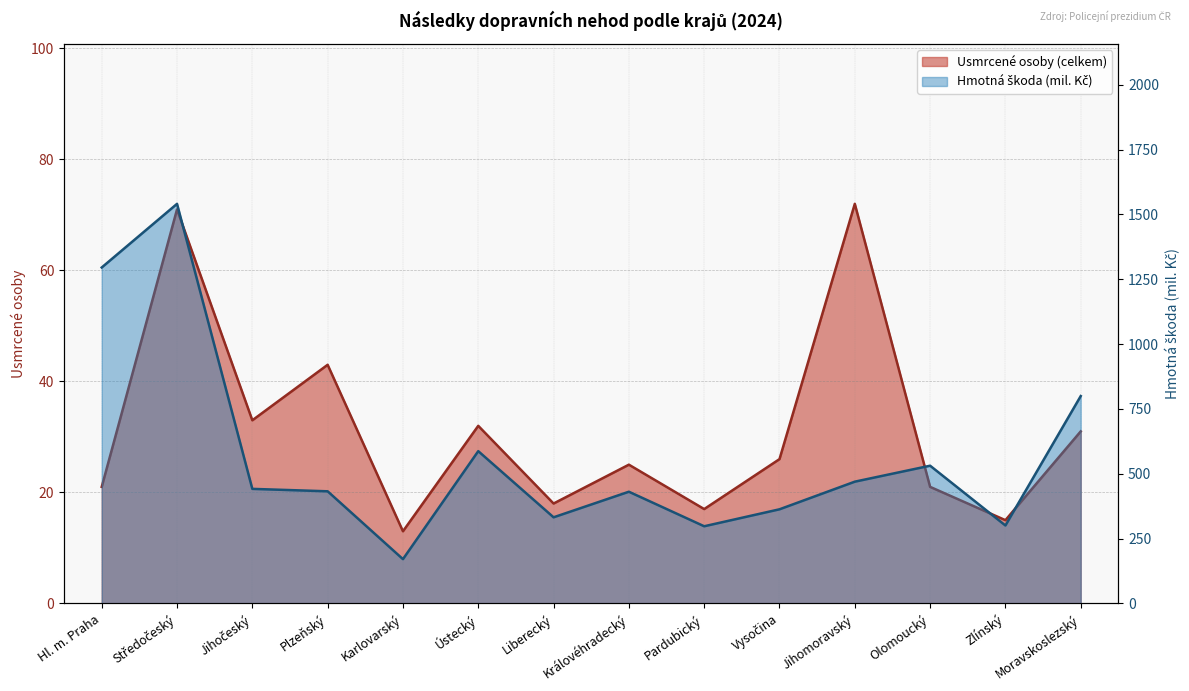

Where is Usmrcené osoby (celkem) nearest to the value 42?

Plzeňský